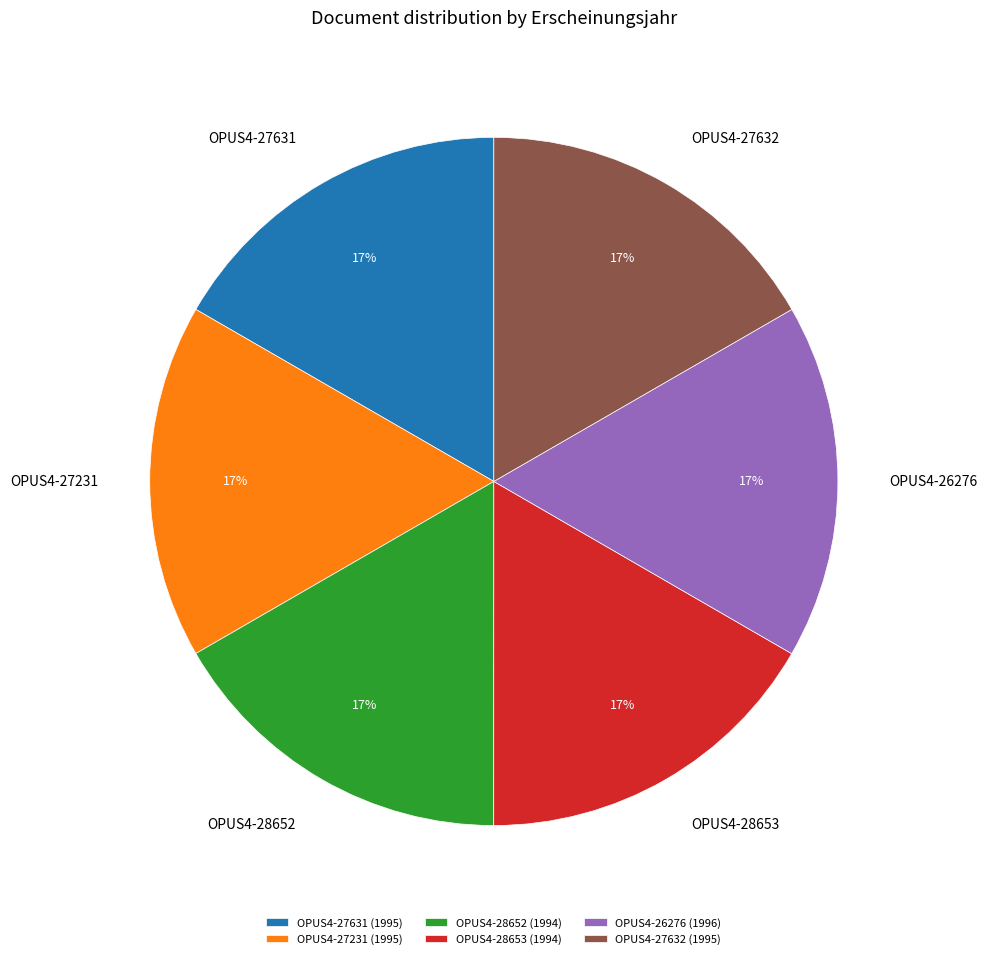

How many slices are in this pie chart?

6